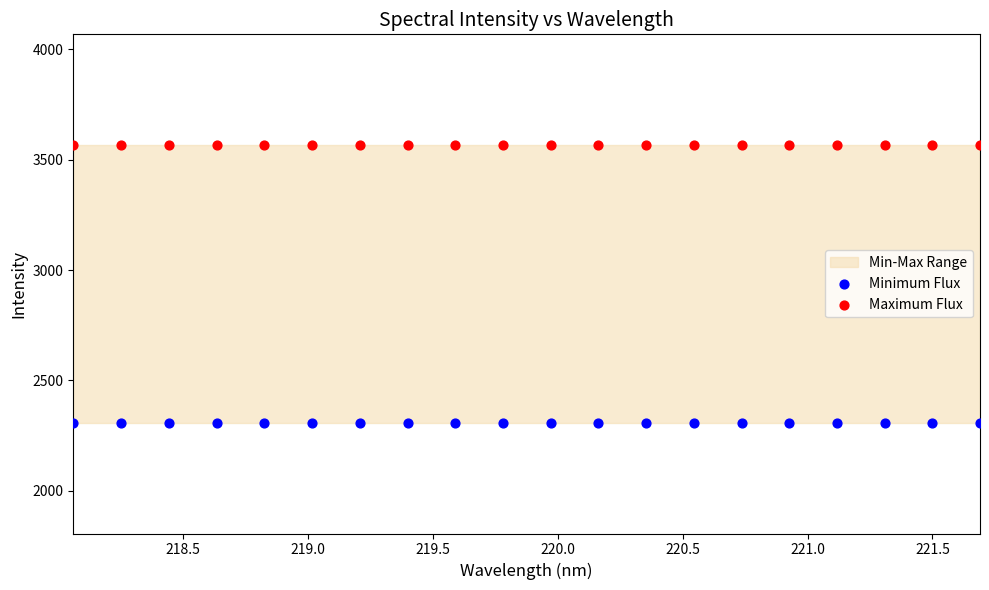

Which series contains the highest Y value?

Maximum Flux